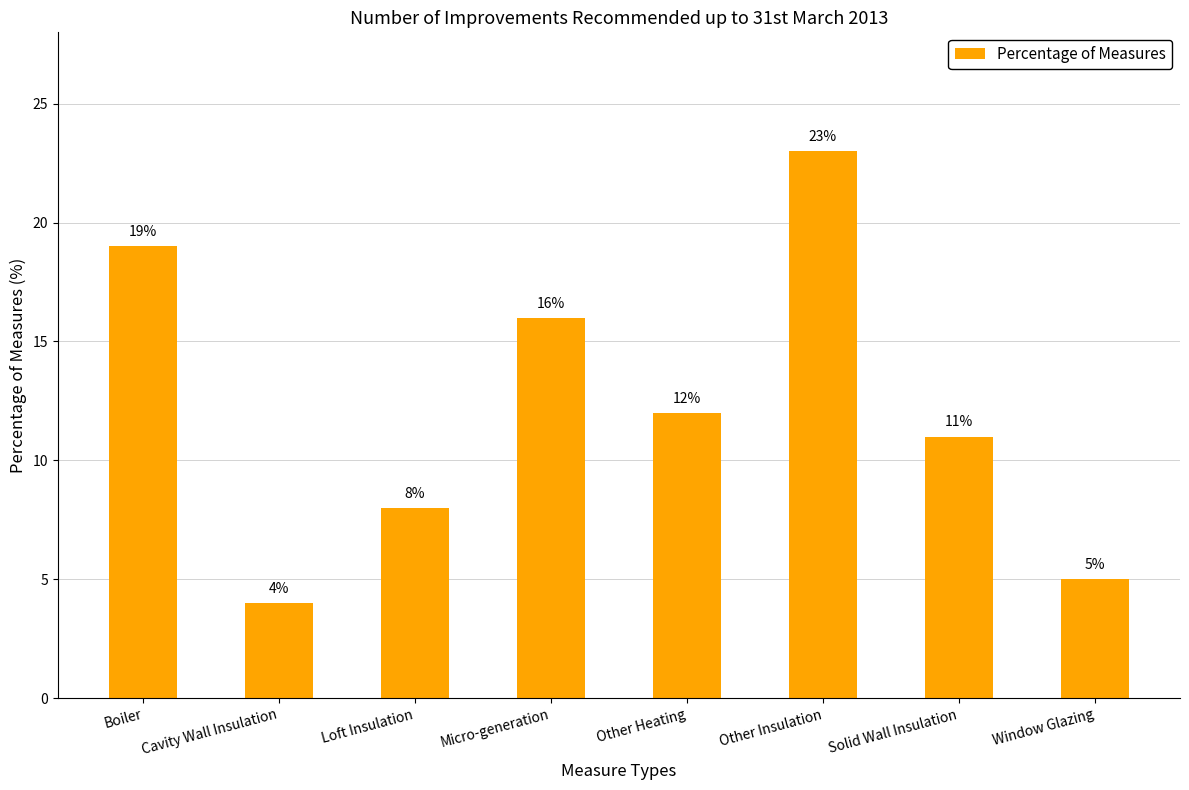

What is the change in value from Micro-generation to Other Insulation?

+7